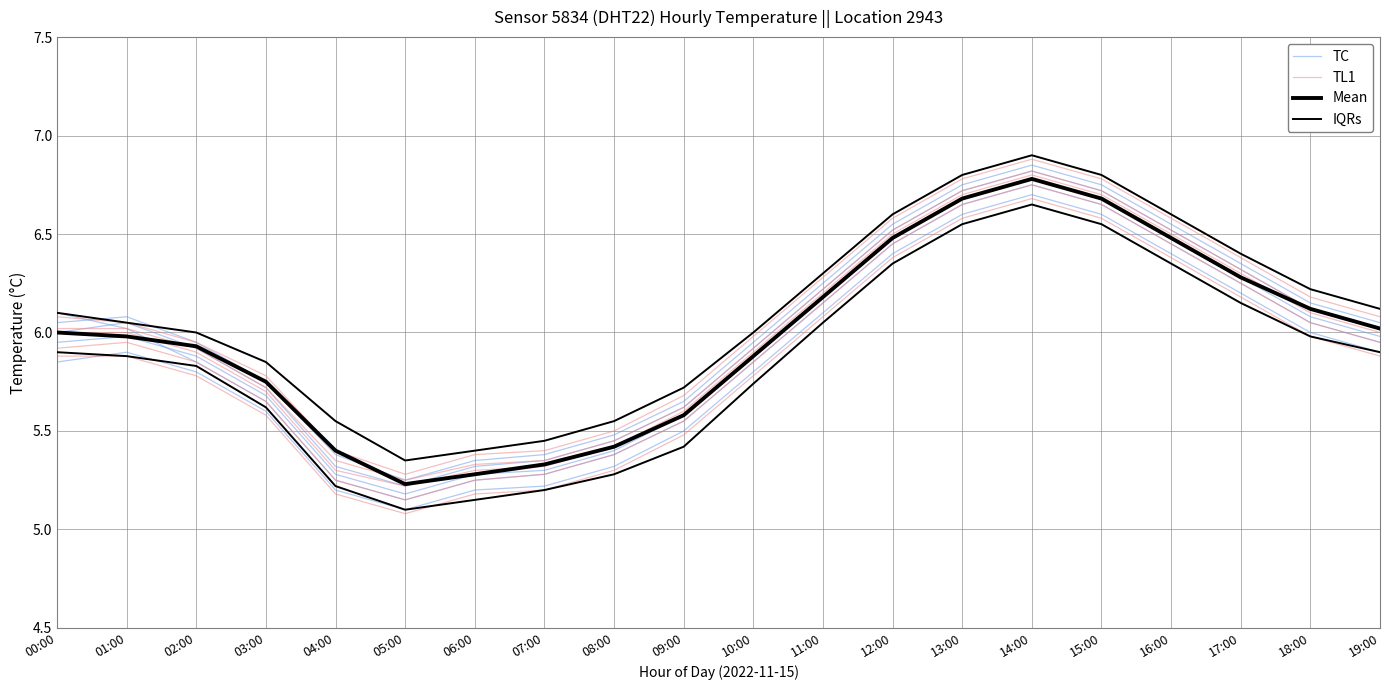

Is it true that IQRs equals 6.2 at 18:00?

True